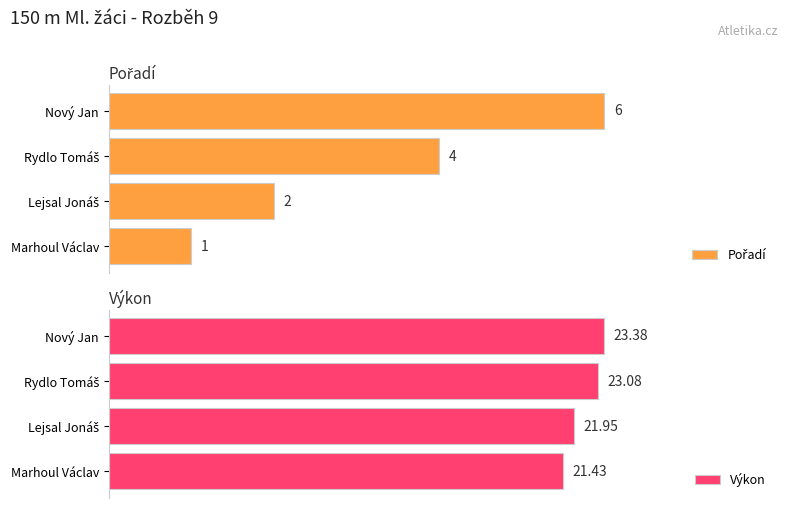

What is the value of the Pořadí bar at the 2nd from the left?

2.0